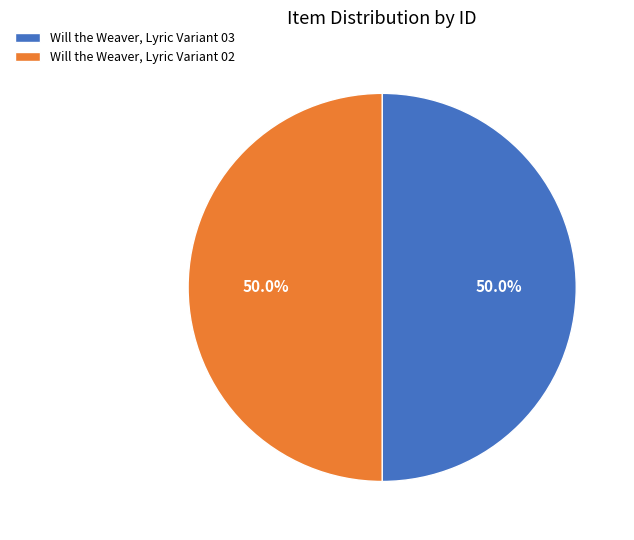

Do Will the Weaver, Lyric Variant 02 and Will the Weaver, Lyric Variant 03 together represent more than half of the pie?

Yes